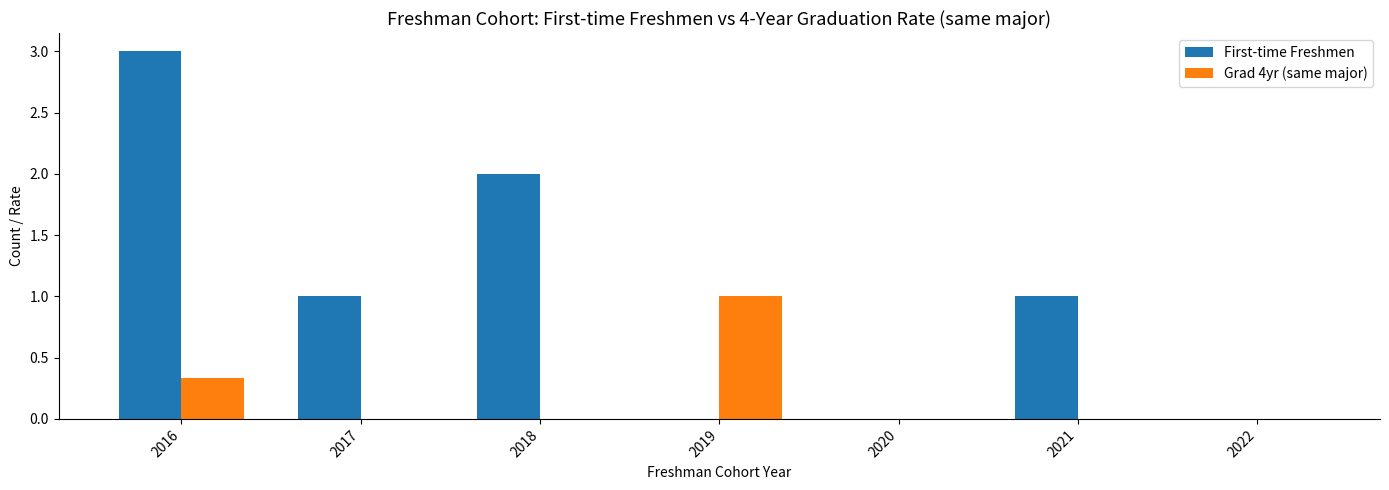

Is the value of First-time Freshmen at 2018 greater than the value of Grad 4yr (same major) at 2016?

Yes